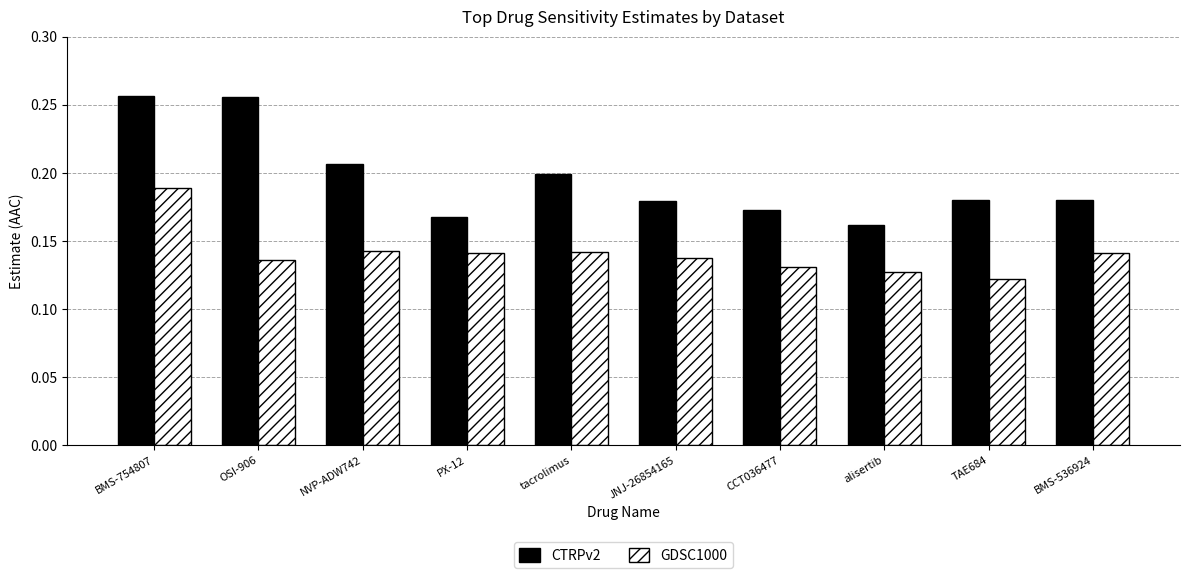

How many GDSC1000 values are between 0 and 1?

10